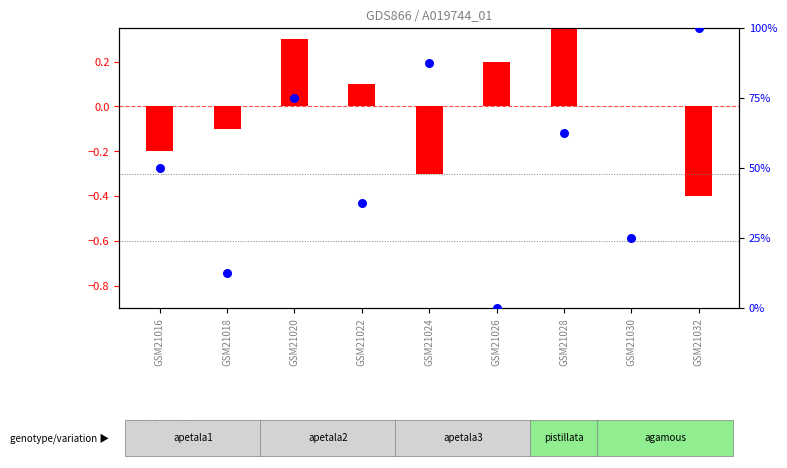

Approximately how many times larger is the value at GSM21032 compared to GSM21016?

2.0